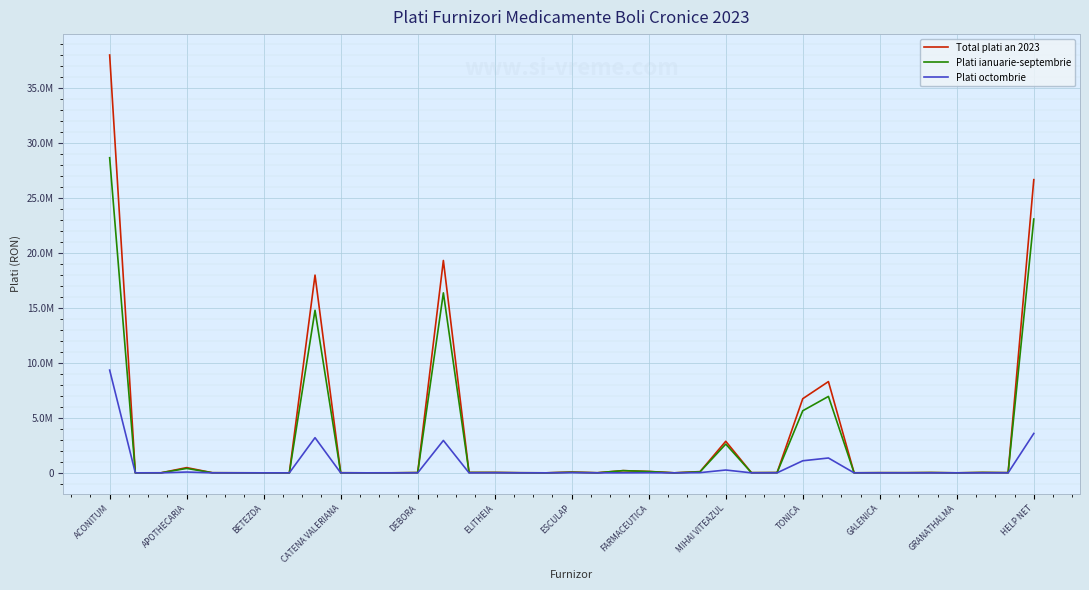

What is the label of the 23rd point from the left?

22